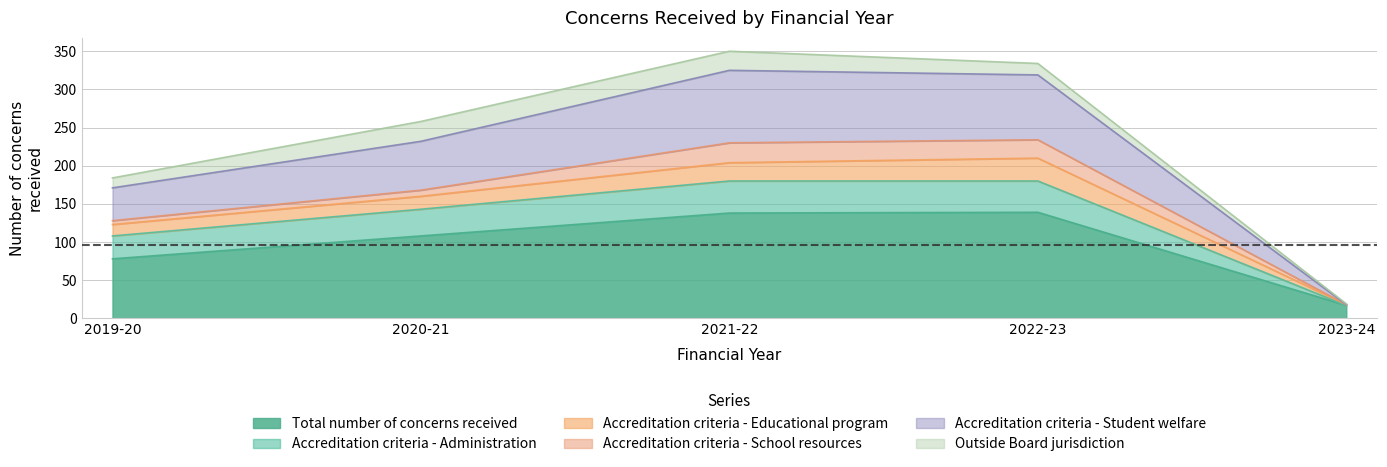

At which label does Total number of concerns received reach its minimum?

2023-24